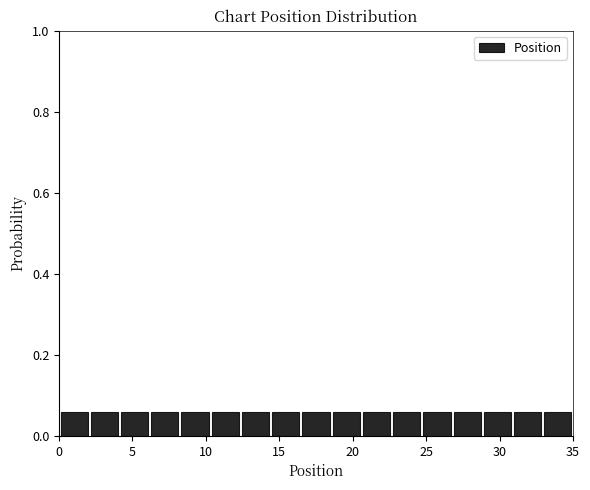

Reading left to right, list every bar in this chart as the range it spans on the x-axis followed by its height. Neither the bar edges nor the heights are printed on the chart, so give them approximately, as read against the axes.

0.0 to 2.0: 0.06
2.0 to 4.0: 0.06
4.0 to 6.0: 0.06
6.0 to 8.0: 0.06
8.0 to 10.5: 0.06
10.5 to 12.5: 0.06
12.5 to 14.5: 0.06
14.5 to 16.5: 0.06
16.5 to 18.5: 0.06
18.5 to 20.5: 0.06
20.5 to 22.5: 0.06
22.5 to 24.5: 0.06
24.5 to 27.0: 0.06
27.0 to 29.0: 0.06
29.0 to 31.0: 0.06
31.0 to 33.0: 0.06
33.0 to 35.0: 0.06